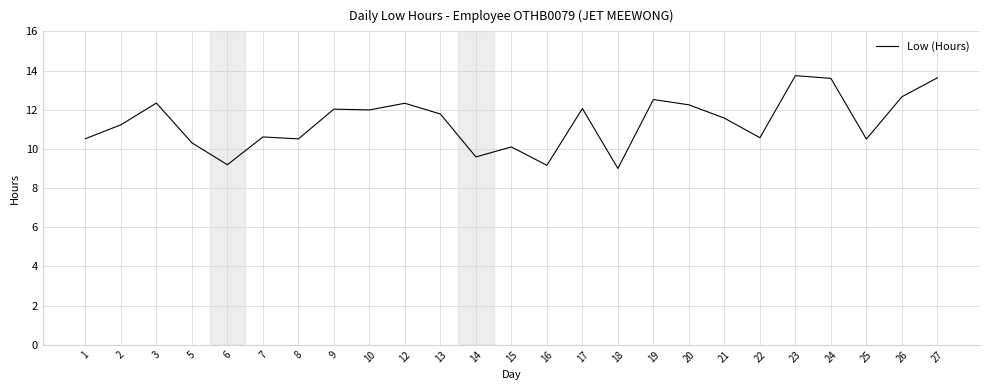

Is this an area chart (filled region under the line)?

No